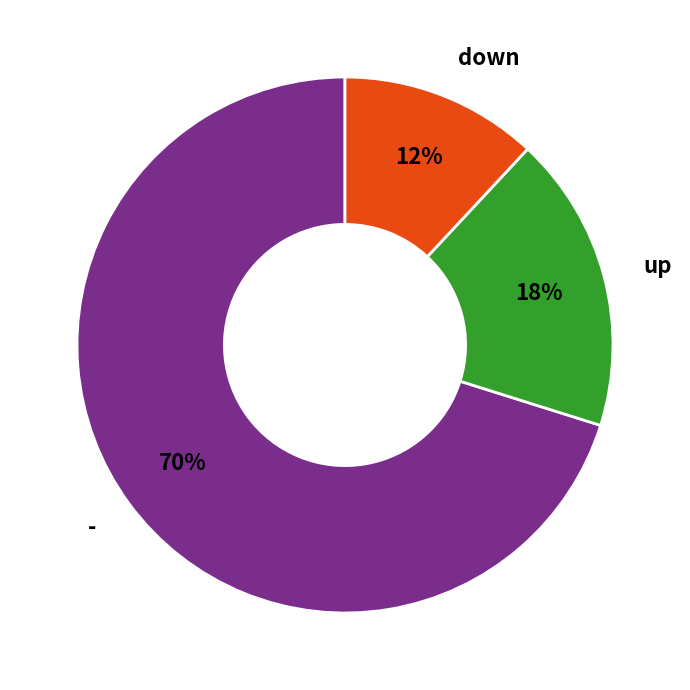

What is the largest slice in the pie chart?

-